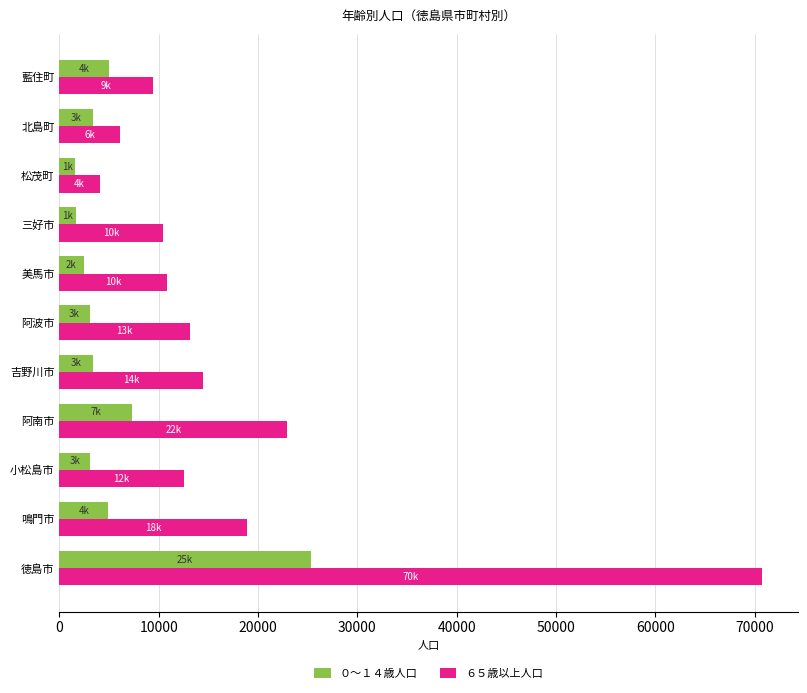

At which label is ６５歳以上人口 closest to 37426?

阿南市